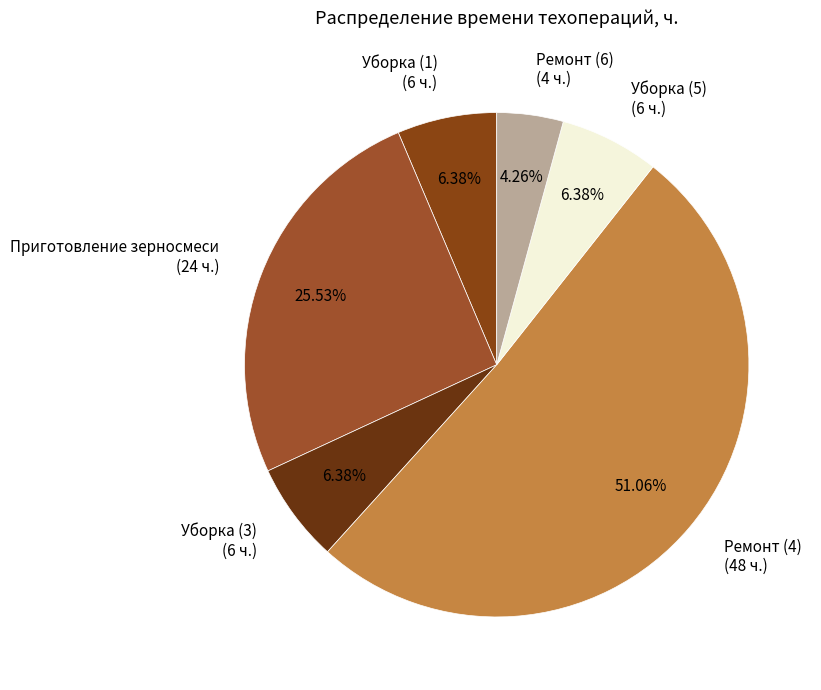

To the nearest percent, what is the average slice percentage?

17%